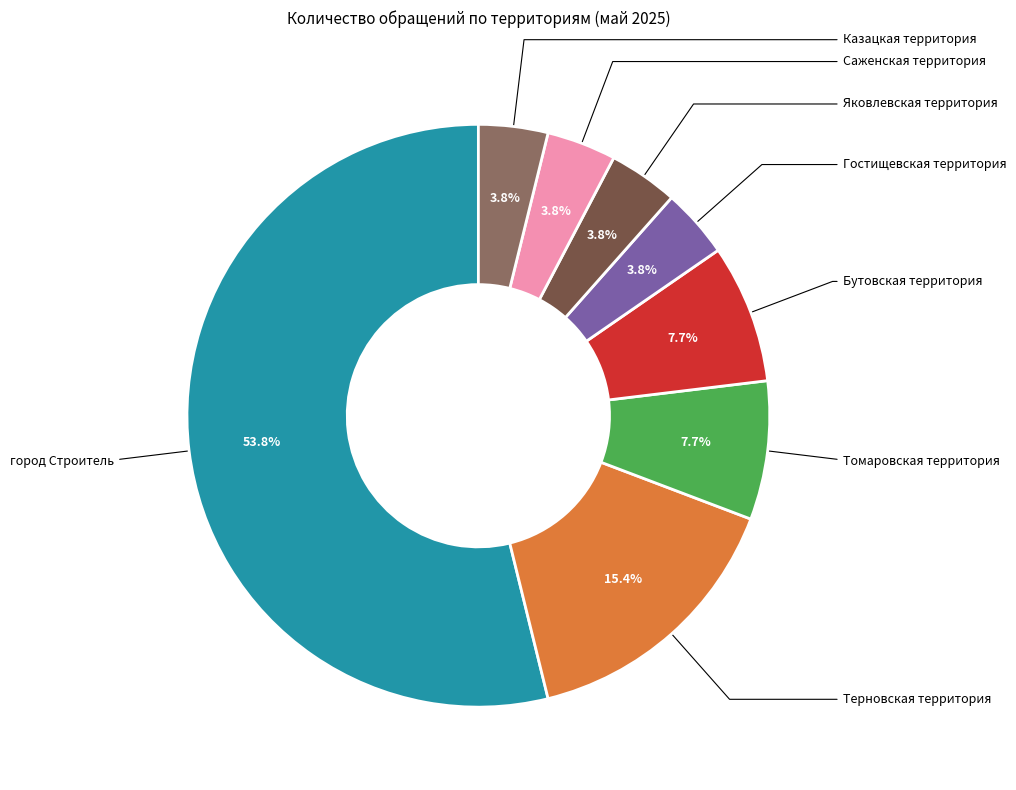

To the nearest percent, what is the average slice percentage?

12%